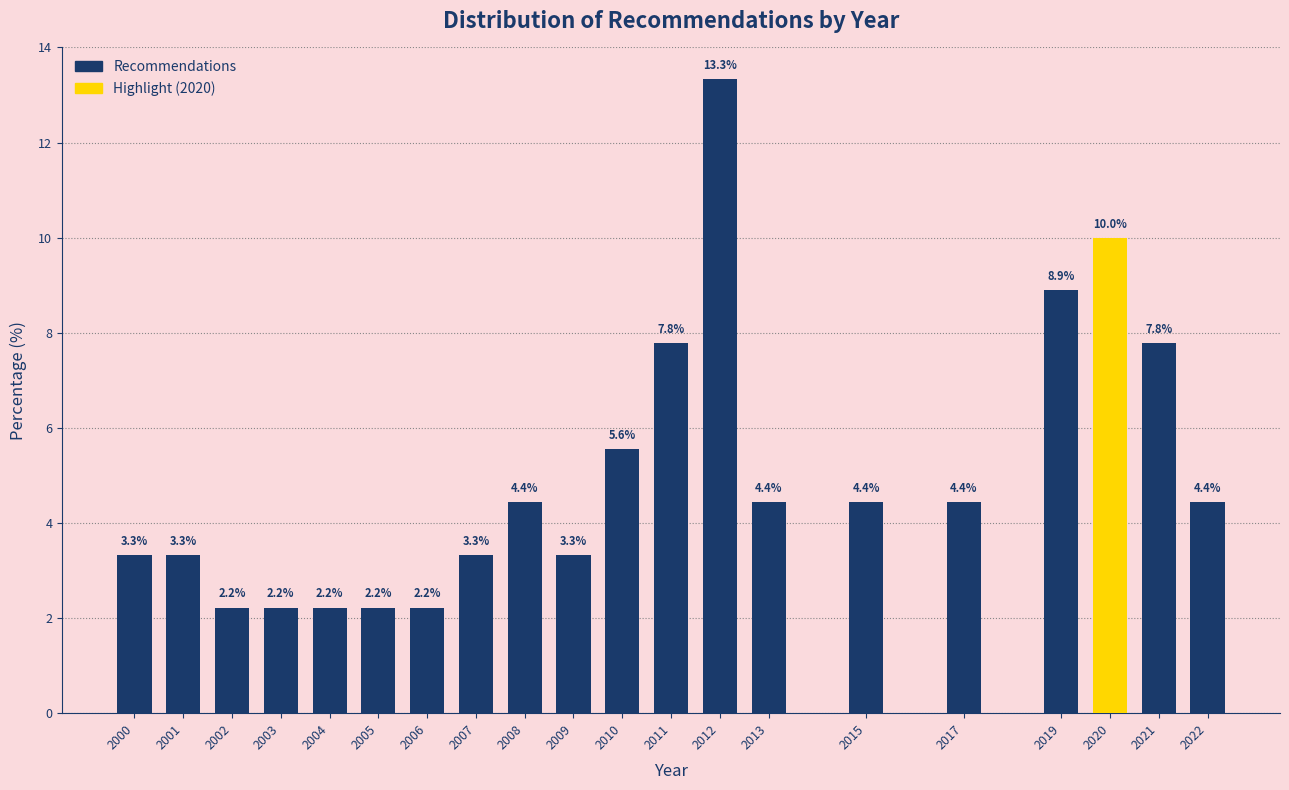

Reading left to right, what are all the values shown in this chart?

2000=3.3	2001=3.3	2002=2.2	2003=2.2	2004=2.2	2005=2.2	2006=2.2	2007=3.3	2008=4.4	2009=3.3	2010=5.6	2011=7.8	2012=13.3	2013=4.4	2015=4.4	2017=4.4	2019=8.9	2020=10.0	2021=7.8	2022=4.4